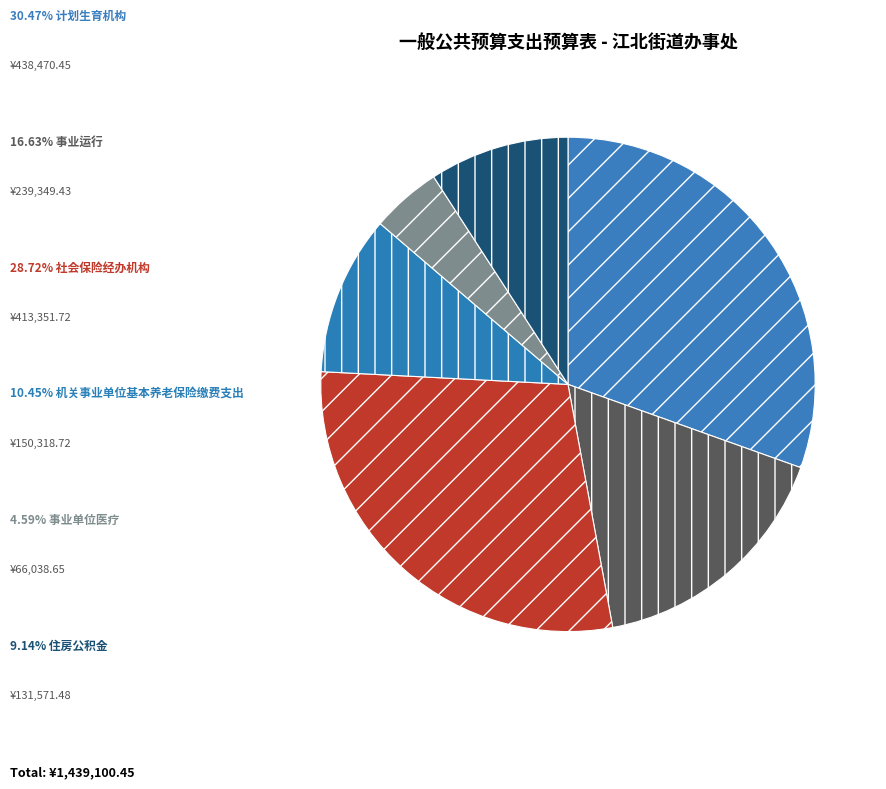

How many segments does this pie chart have?

6